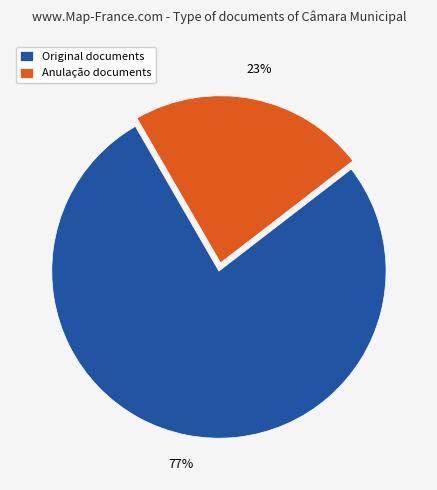

Is the sum of Anulação documents and Original documents greater than half?

Yes